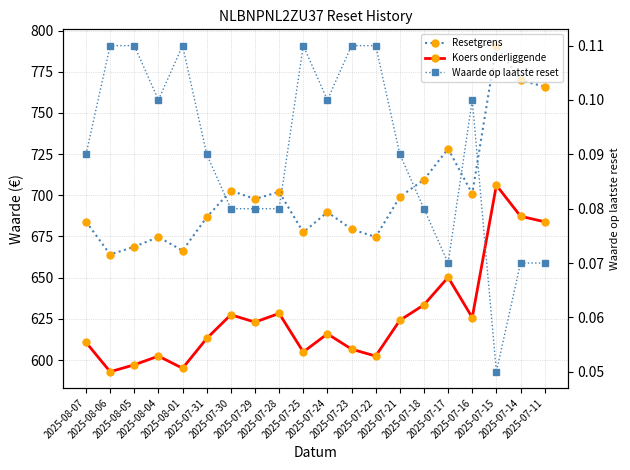

What is the difference between the Koers onderliggende values at 2025-07-22 and 2025-08-01?

7.4